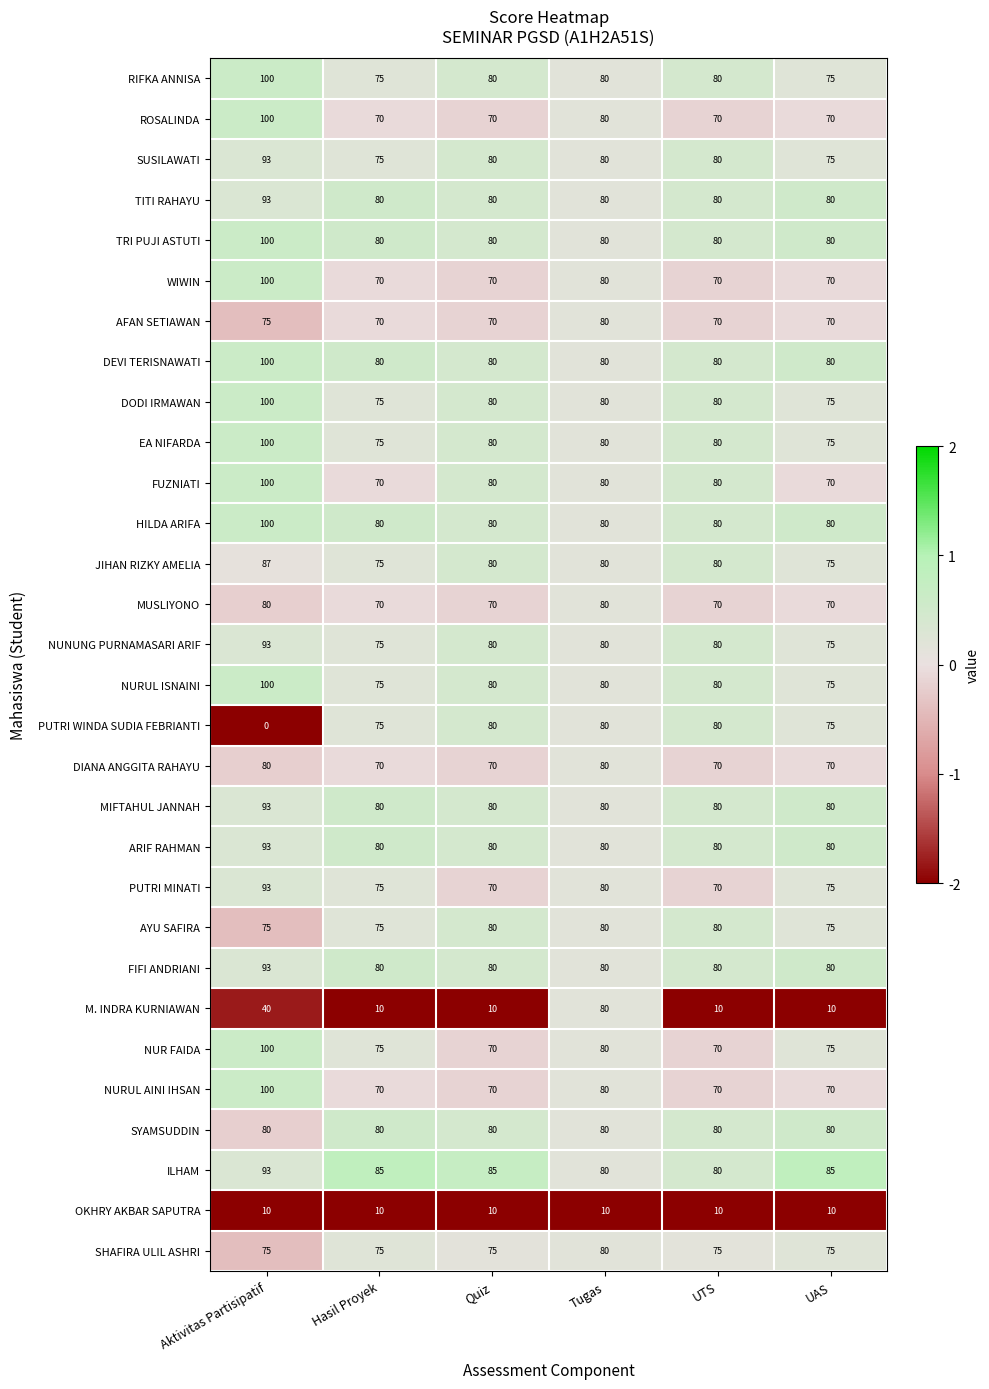

What is the sum of all SYAMSUDDIN values?

480